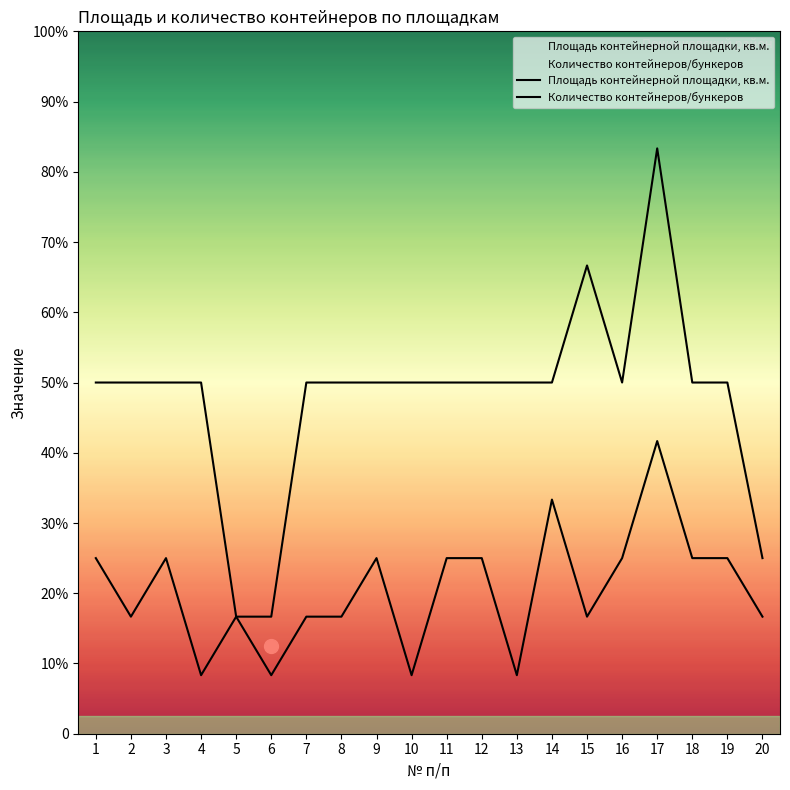

The value of Количество контейнеров/бункеров at 16 is 3. True or false?

True